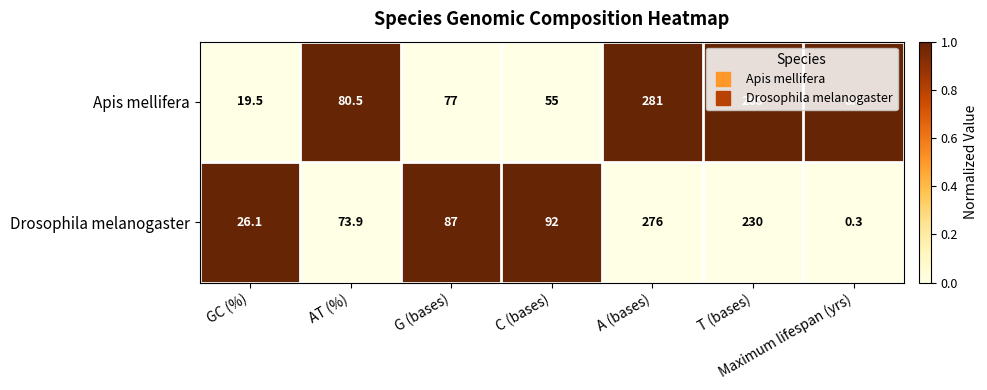

Count the number of categories in the chart.

7